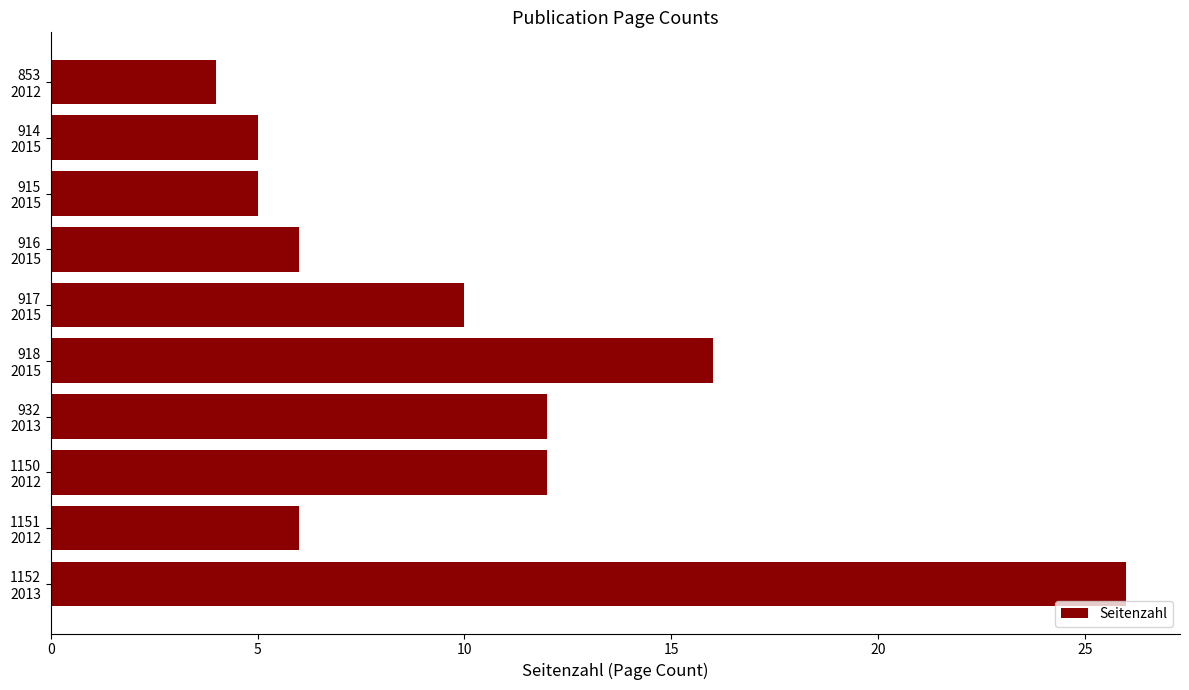

What is the value of the 8th bar from the top?

12